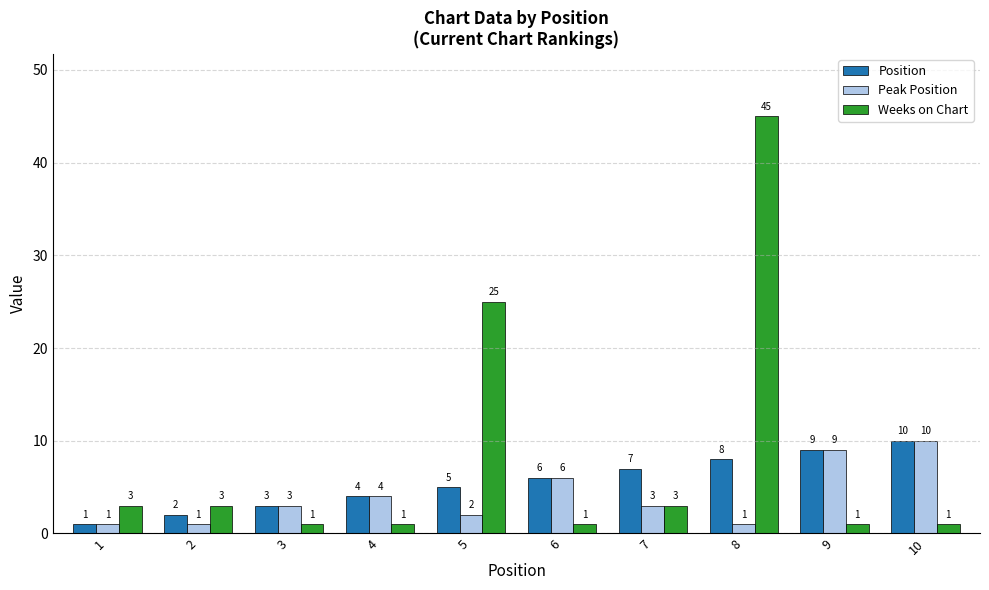

Reading left to right, what are all the values shown in this chart?

Position: 1=1	2=2	3=3	4=4	5=5	6=6	7=7	8=8	9=9	10=10
Peak Position: 1=1	2=1	3=3	4=4	5=2	6=6	7=3	8=1	9=9	10=10
Weeks on Chart: 1=3	2=3	3=1	4=1	5=25	6=1	7=3	8=45	9=1	10=1